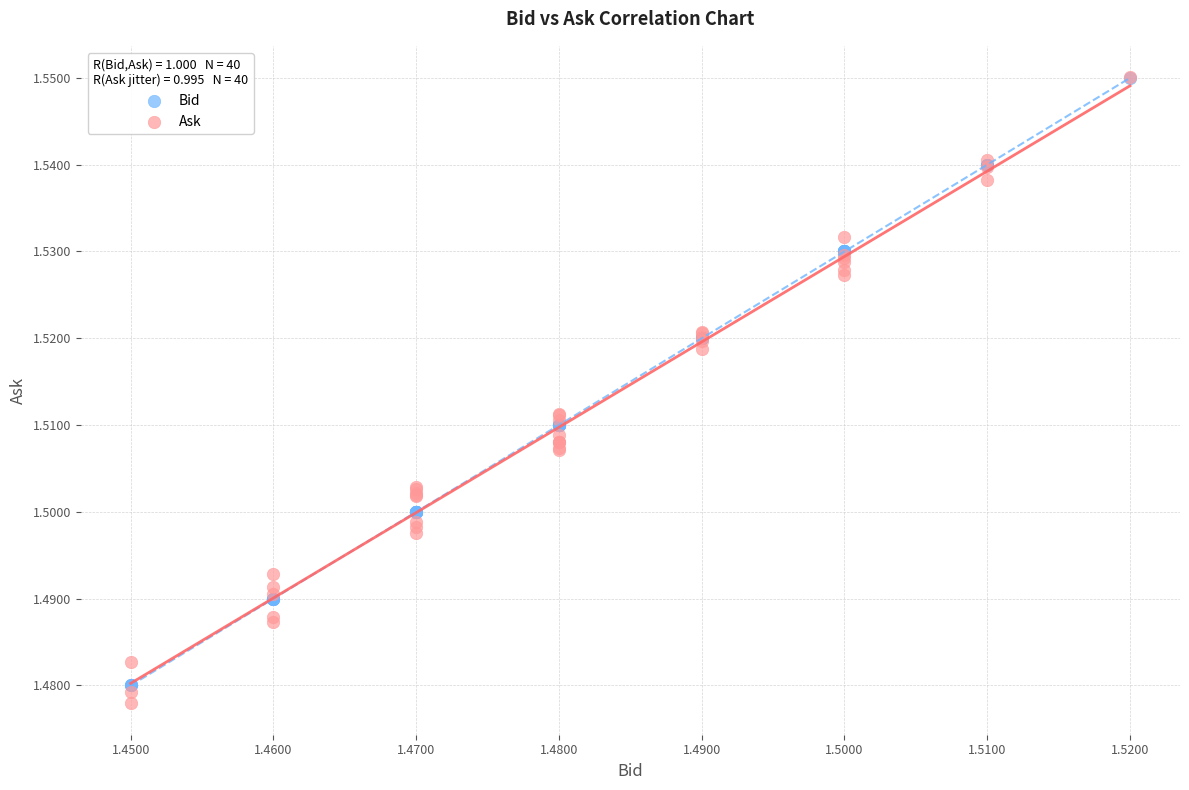

Which series has the widest spread of Y values?

Ask